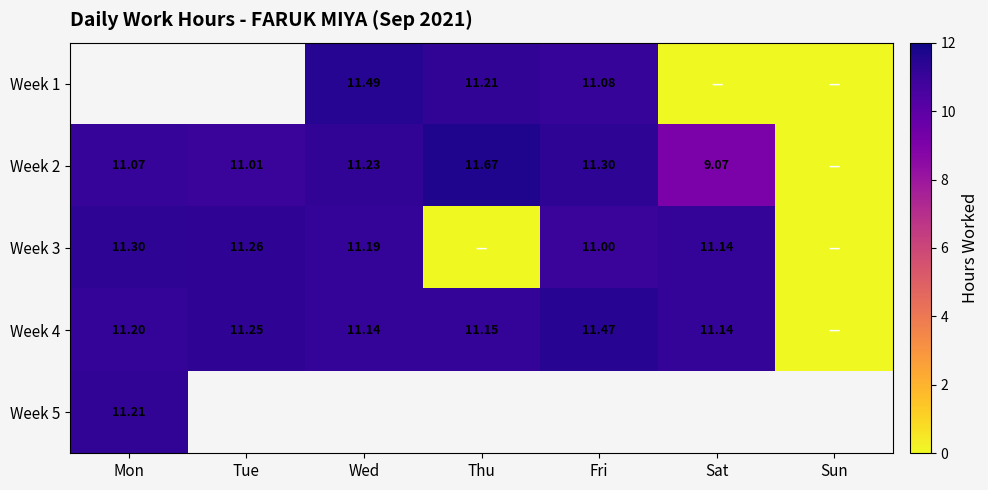

Is the value of Week 2 at Thu greater than the value of Week 3 at Tue?

Yes